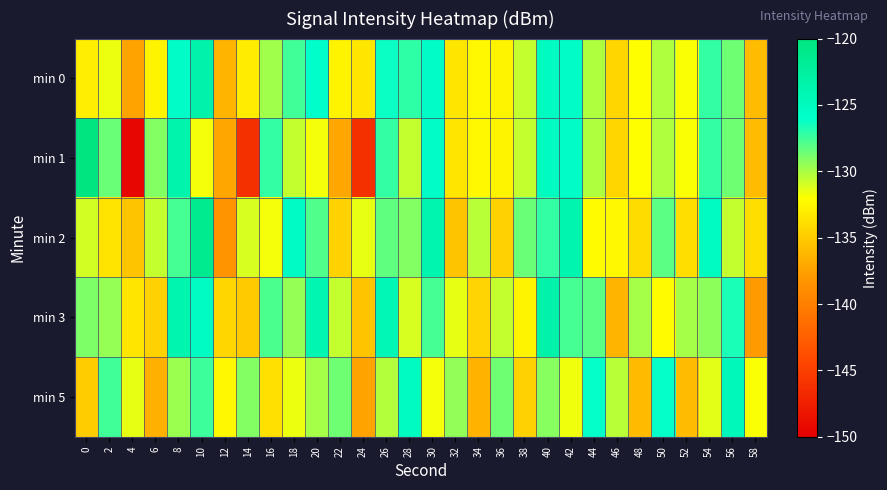

Rank the series by their maximum value, from lowest to highest.

min 5, min 0, min 3, min 2, min 1